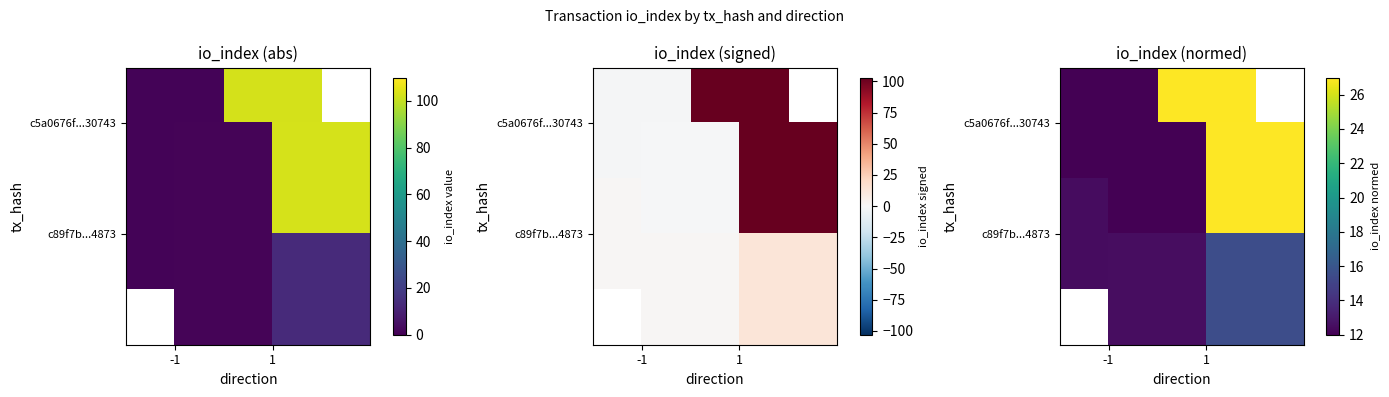

What is the difference between the c89f7b...4873 values at 1 and -1?

3.0